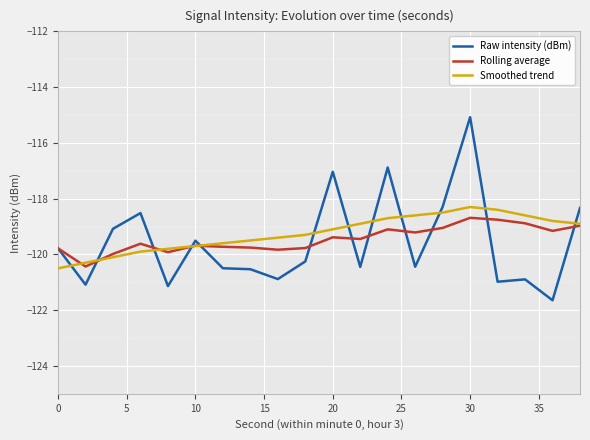

What is the minimum value for Smoothed trend?

-120.5